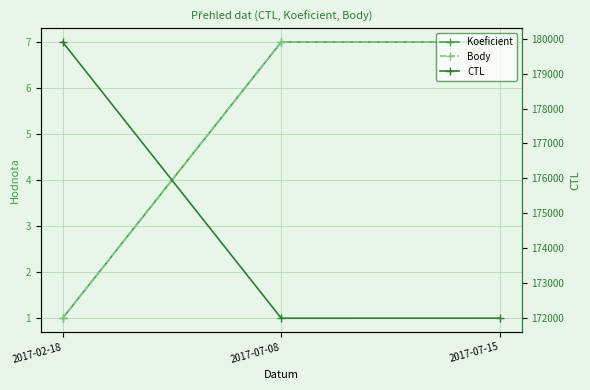

Reading right to left, extract all data points from this chart.

Koeficient: 7	7	1
Body: 7	7	1
CTL: 172006	172005	179901